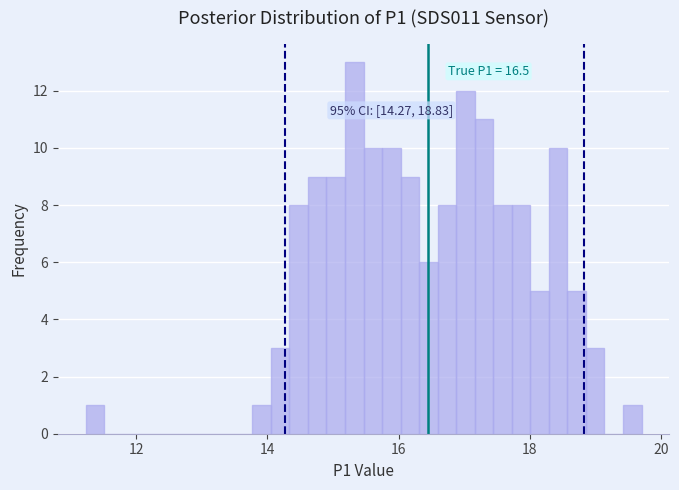

Read against the x-axis, roughly where is the centre of the tallest bar?

15.4